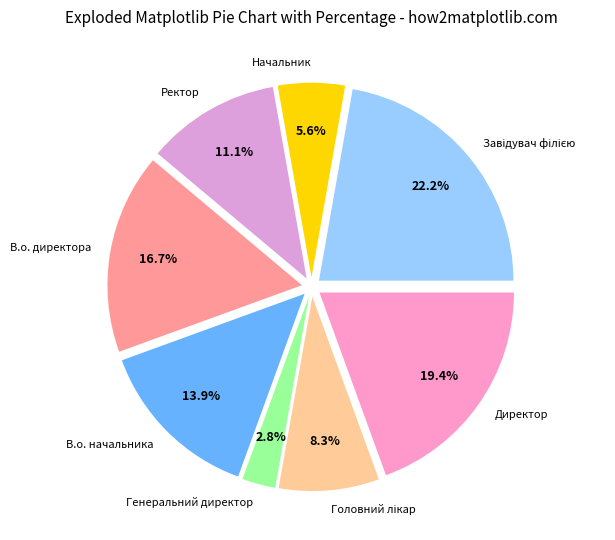

Is it true that Директор is 19% of the pie?

True